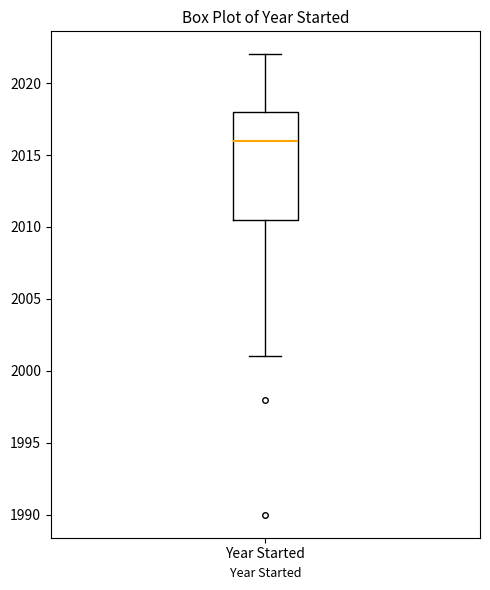

Transcribe this box plot: give where the median line is, the range the box spans, and where the two whiskers end, as read against the y-axis. The values are not printed on the chart, so give them approximately, as read against the axis.

median 2016.0, box 2010.5 to 2018.0, whiskers 2001.0 to 2022.0